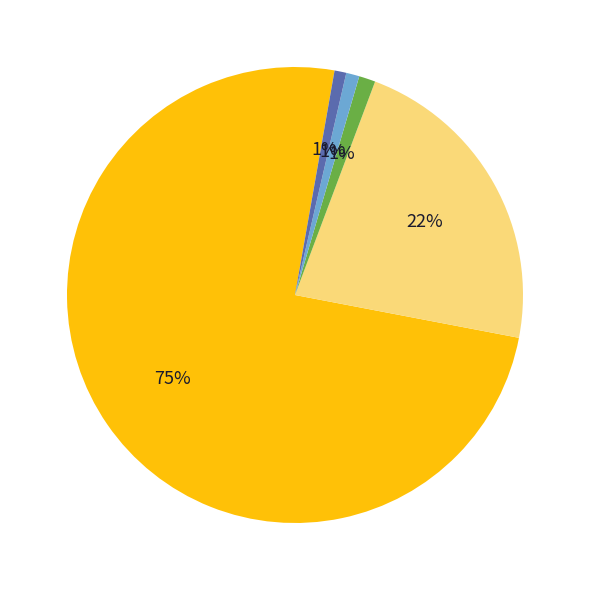

Is there any slice that represents more than half of the pie?

Yes